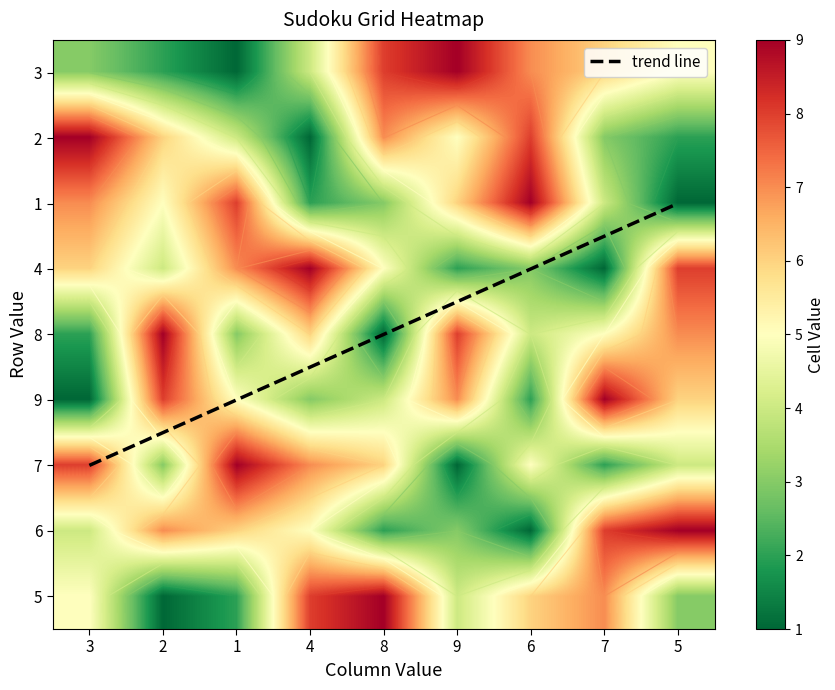

Reading right to left, transcribe all the data shown in this chart.

3: 5=5	7=6	6=7	9=9	8=8	4=4	1=1	2=2	3=3
2: 5=2	7=3	6=8	9=5	8=7	4=1	1=4	2=6	3=9
1: 5=1	7=4	6=9	9=6	8=3	4=2	1=8	2=5	3=7
4: 5=8	7=1	6=3	9=2	8=5	4=9	1=7	2=4	3=6
8: 5=7	7=5	6=4	9=8	8=1	4=6	1=3	2=9	3=2
9: 5=6	7=9	6=2	9=7	8=4	4=3	1=5	2=8	3=1
6: 5=9	7=8	6=1	9=3	8=2	4=5	1=6	2=7	3=4
7: 5=4	7=2	6=5	9=1	8=6	4=7	1=9	2=3	3=8
5: 5=3	7=7	6=6	9=4	8=9	4=8	1=2	2=1	3=5